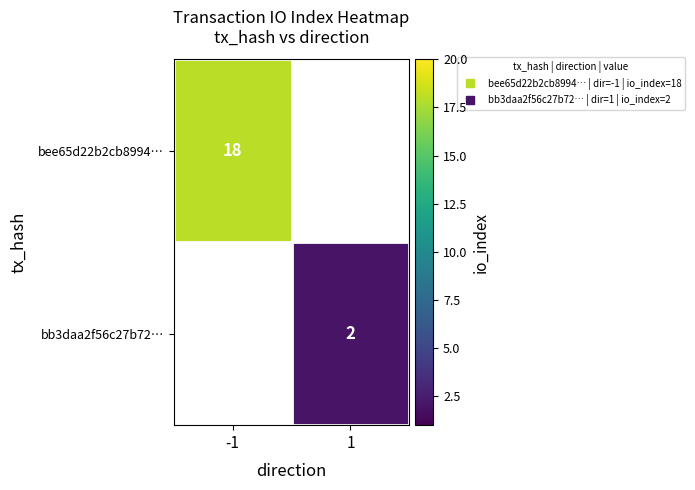

Where is bee65d22b2cb8994… nearest to the value 18?

-1